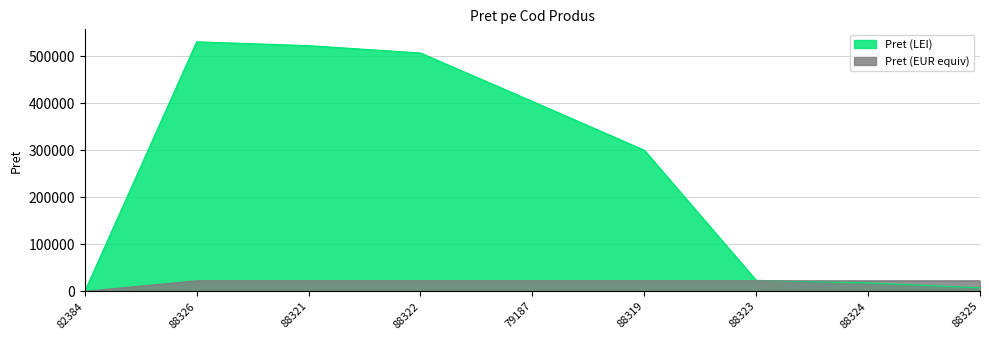

How many distinct data groups are displayed?

2